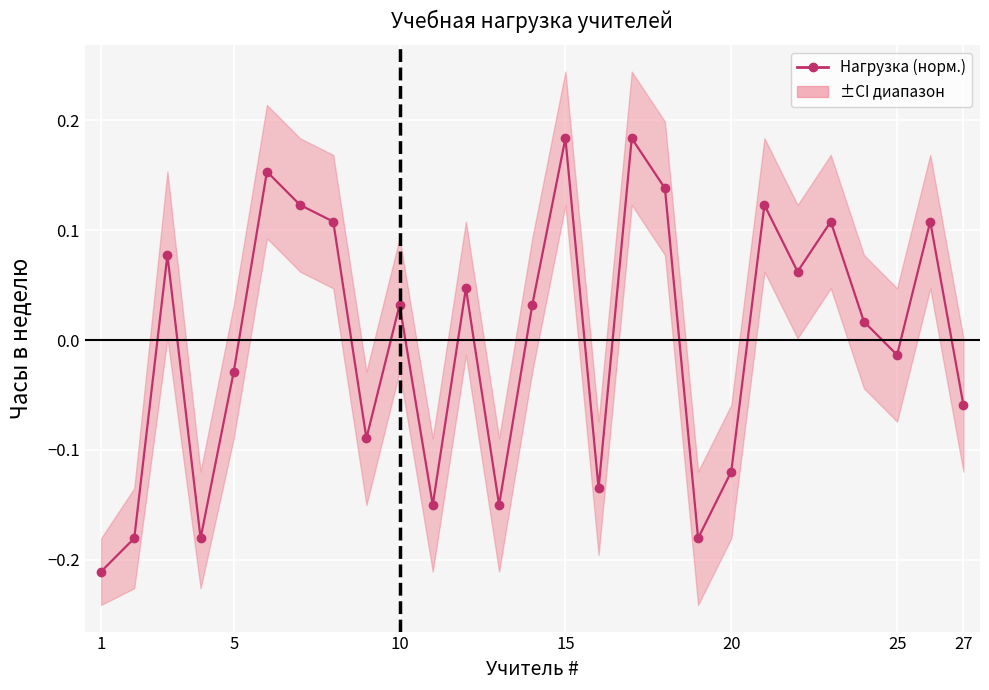

Does the chart display data point markers on the line(s)?

Yes